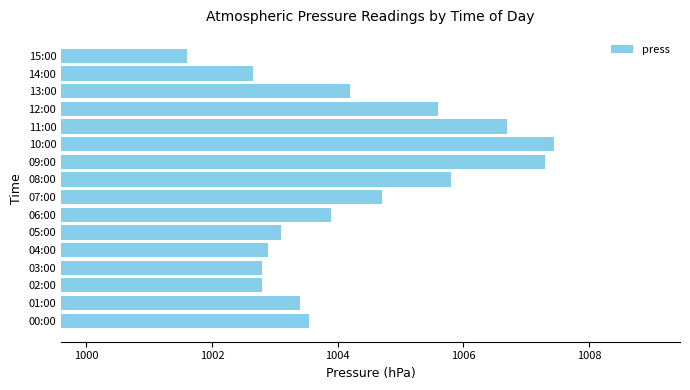

Is it true that the value at 07:00 is 1461.5?

False